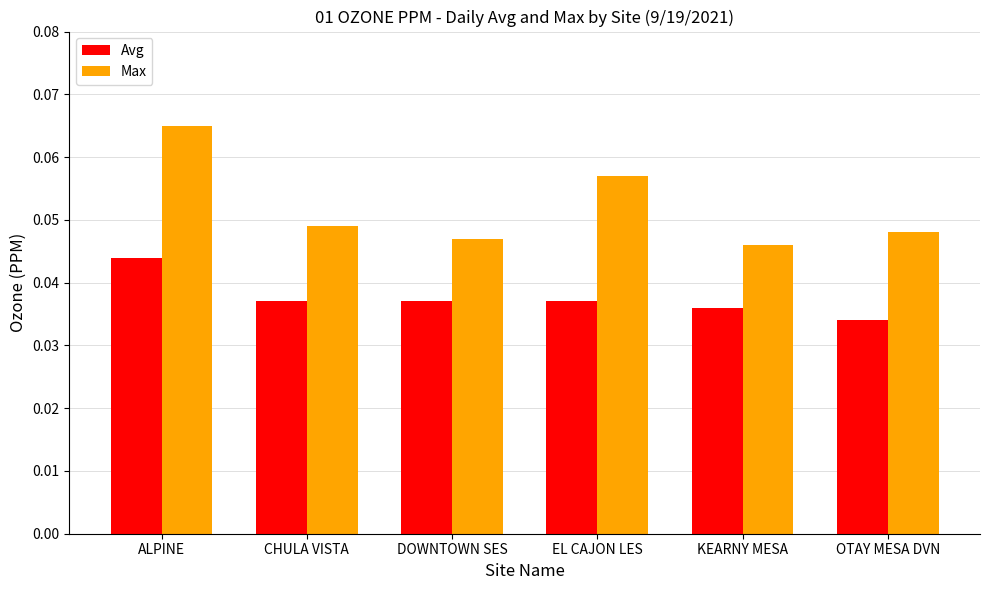

Where is Max nearest to the value 0?

KEARNY MESA